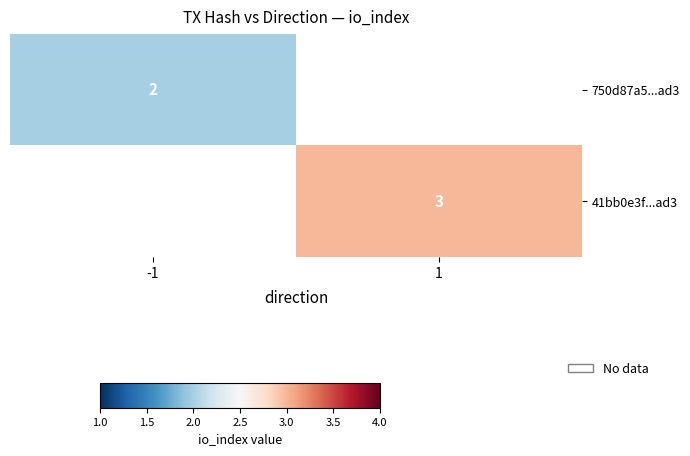

At which label does 41bb0e3f...ad3 reach its peak?

-1